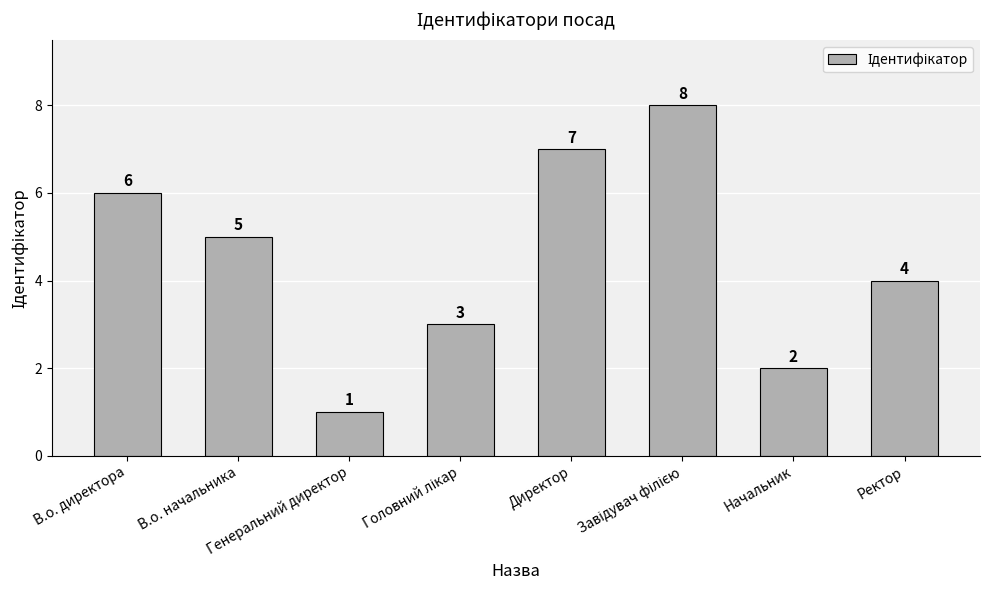

What position from the right is Начальник?

2